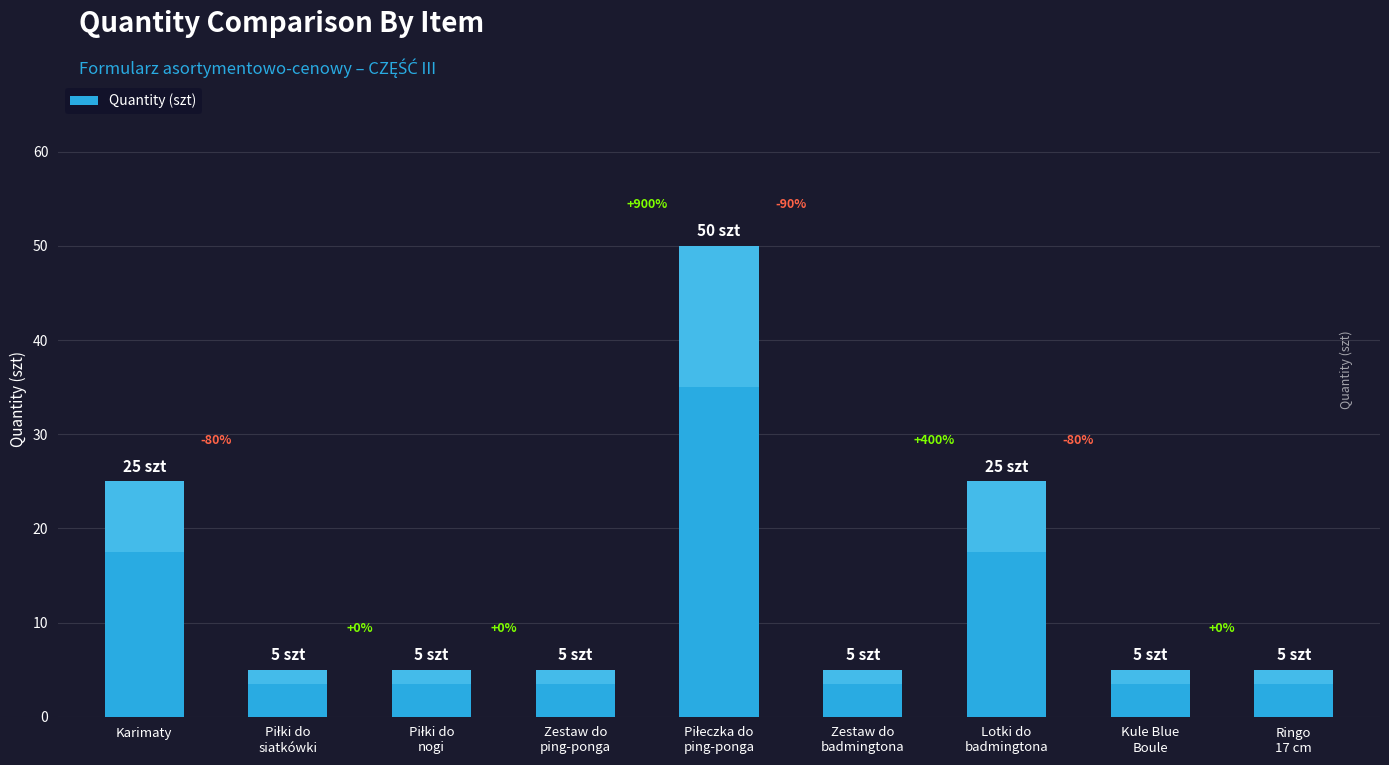

Reading left to right, list all the values displayed in this chart.

Karimaty=25	Piłki do
siatkówki=5	Piłki do
nogi=5	Zestaw do
ping-ponga=5	Piłeczka do
ping-ponga=50	Zestaw do
badmingtona=5	Lotki do
badmingtona=25	Kule Blue
Boule=5	Ringo
17 cm=5